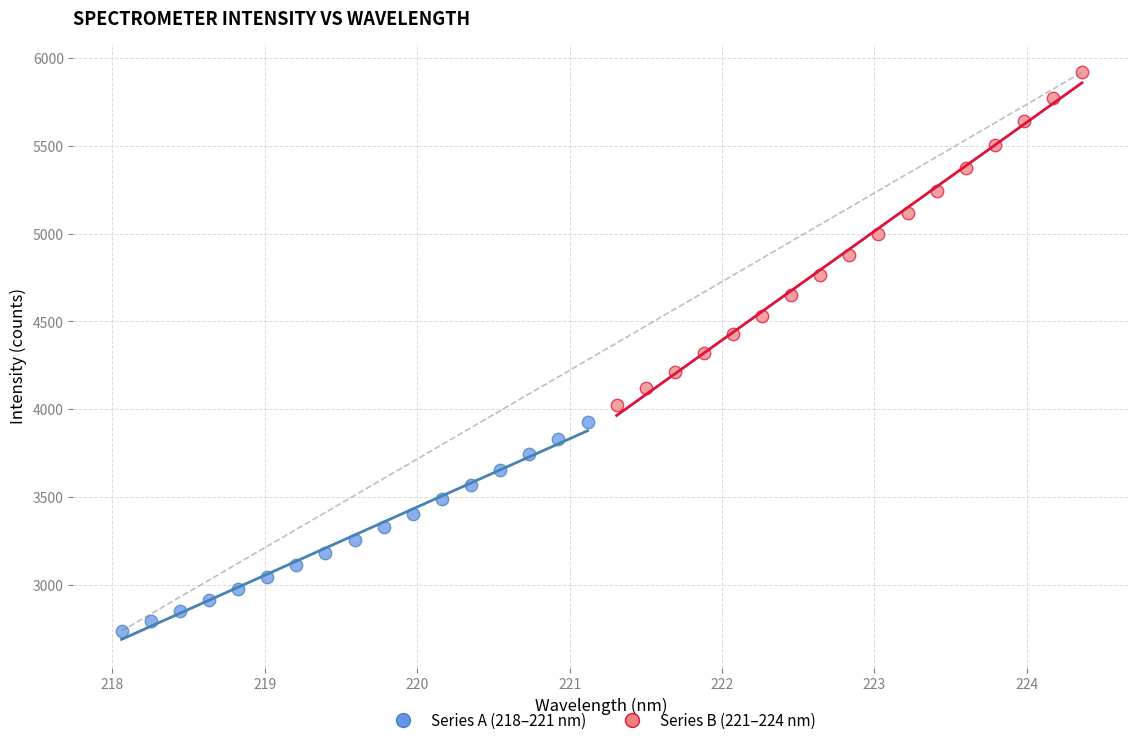

What are all the series names shown in the legend?

Series A (218–221 nm), Series B (221–224 nm)